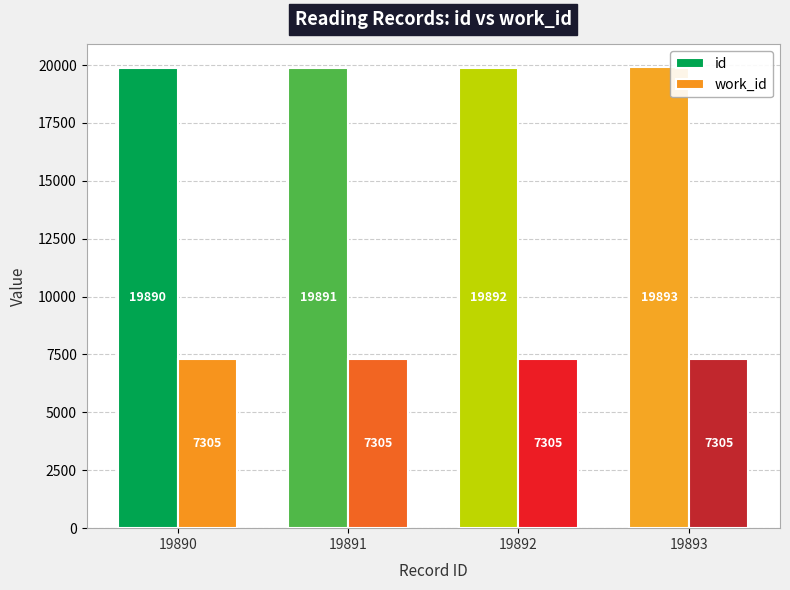

What is the lowest value of the id series?

19890